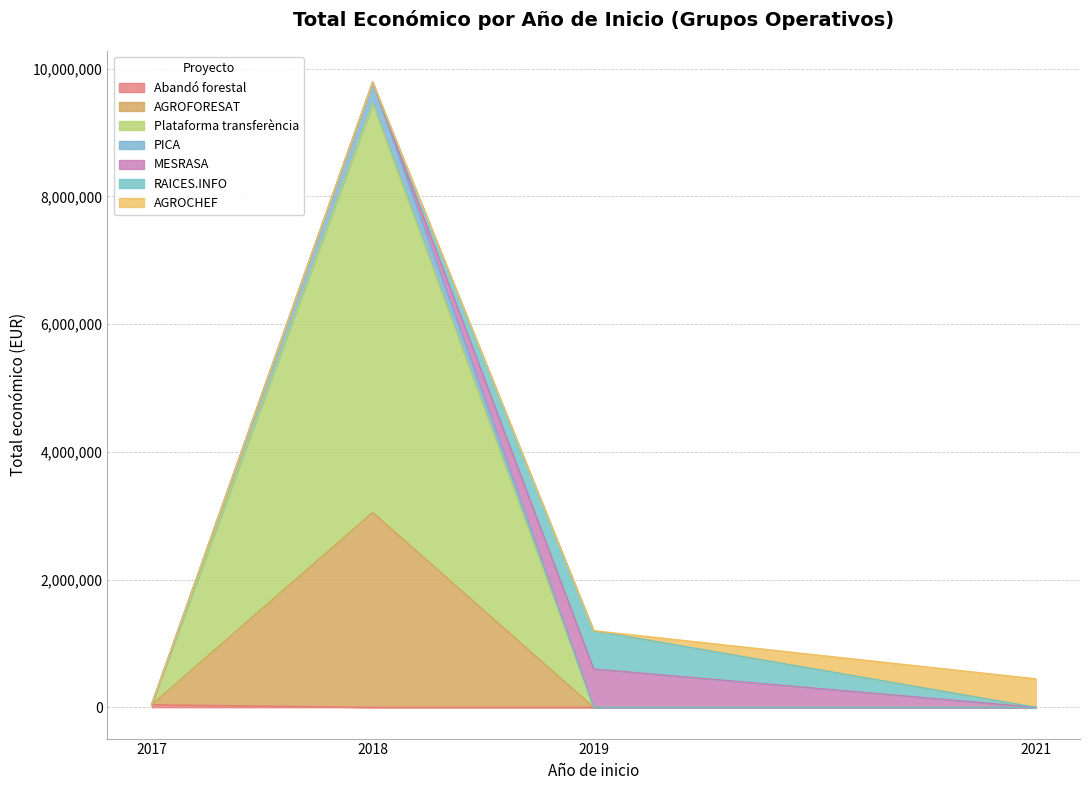

Read the value at 2019, to the nearest 100.

599600